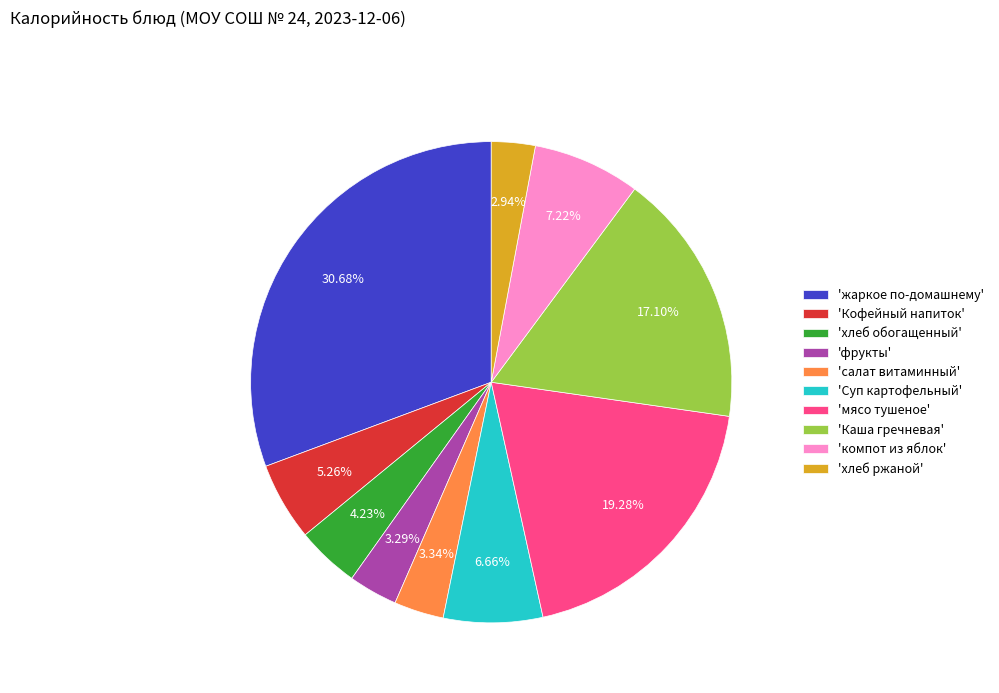

Between 'хлеб ржаной' and 'мясо тушеное', which is larger?

'мясо тушеное'